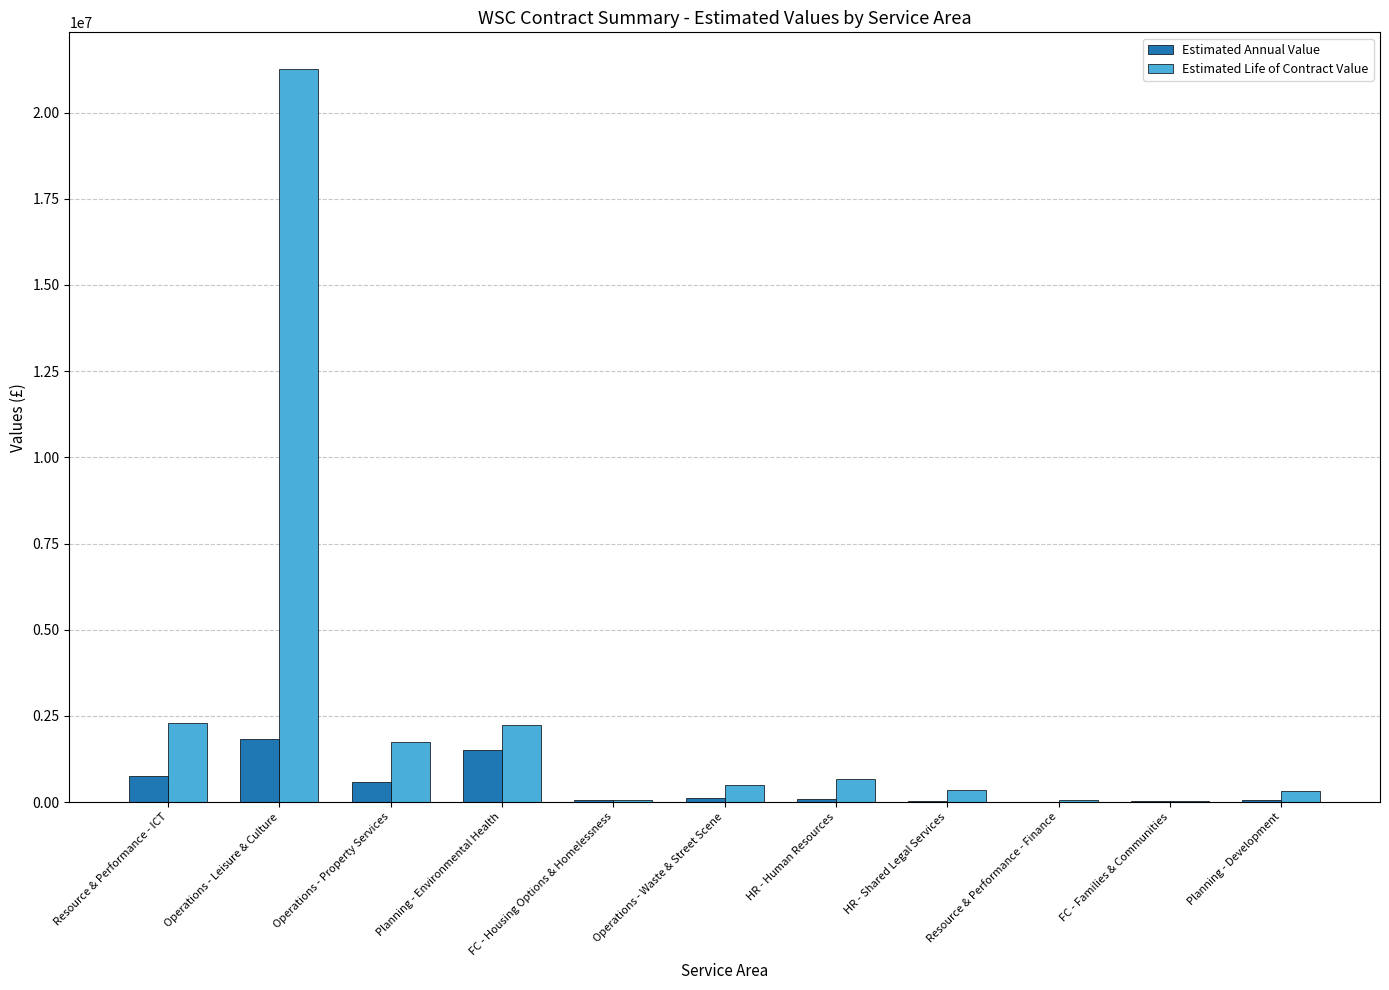

What is the greatest value displayed?

21264328.0